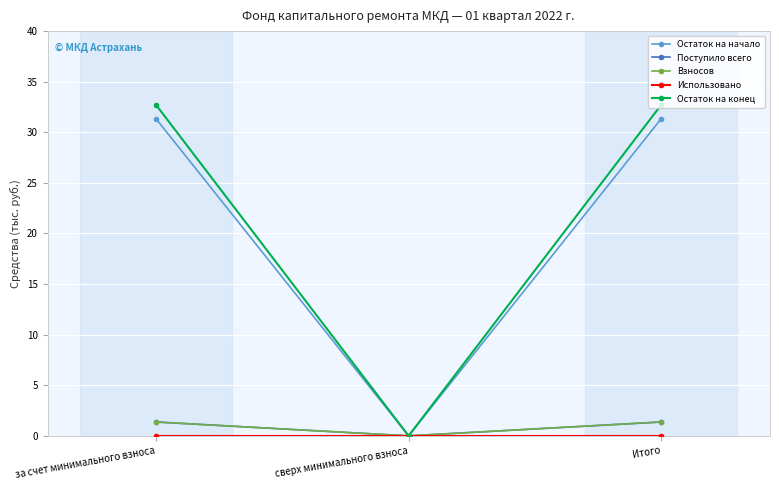

Reading left to right, list all the values displayed in this chart.

Остаток на начало: за счет минимального взноса=31.3	сверх минимального взноса=0.0	Итого=31.3
Поступило всего: за счет минимального взноса=1.4	сверх минимального взноса=0.0	Итого=1.4
Взносов: за счет минимального взноса=1.4	сверх минимального взноса=0.0	Итого=1.4
Использовано: за счет минимального взноса=0.0	сверх минимального взноса=0.0	Итого=0.0
Остаток на конец: за счет минимального взноса=32.7	сверх минимального взноса=0.0	Итого=32.7